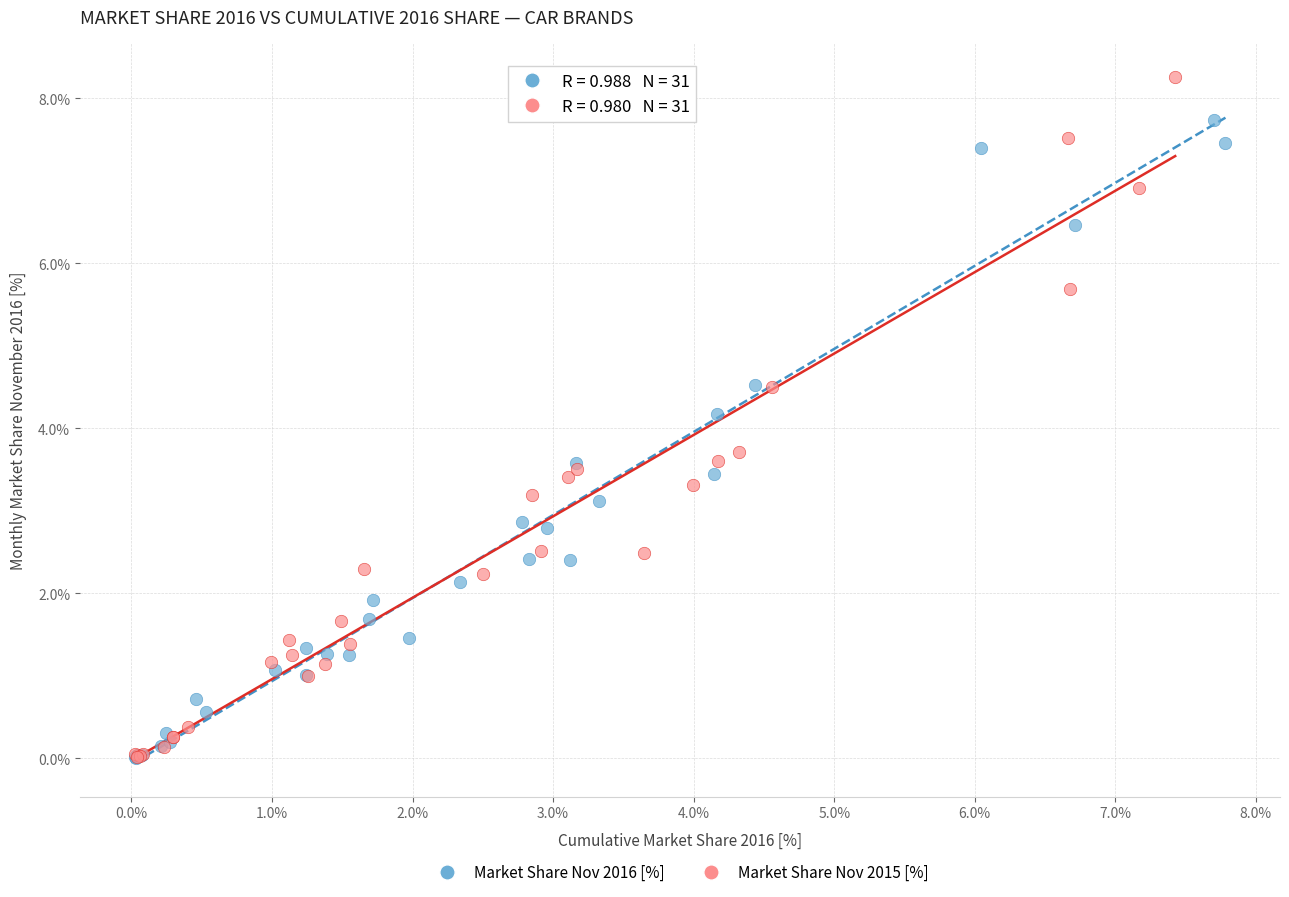

Which series has the largest Y range (max minus min)?

Market Share Nov 2015 [%]